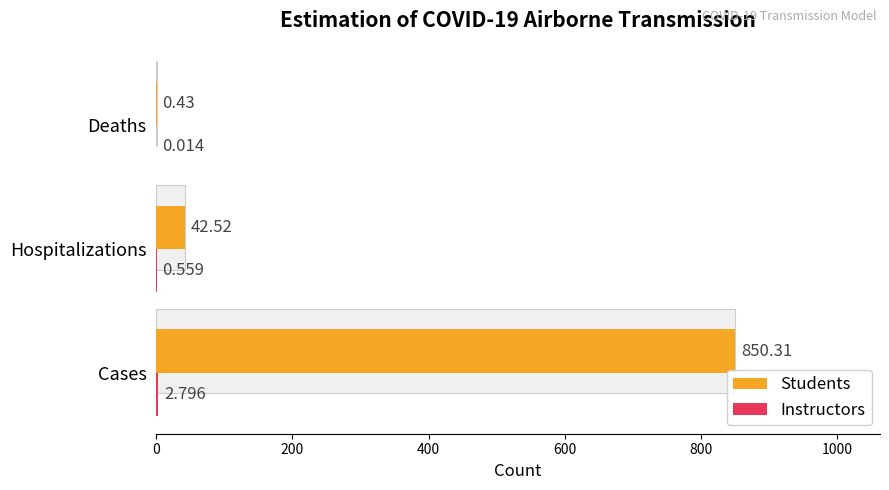

How many values in the Students series exceed 42?

2